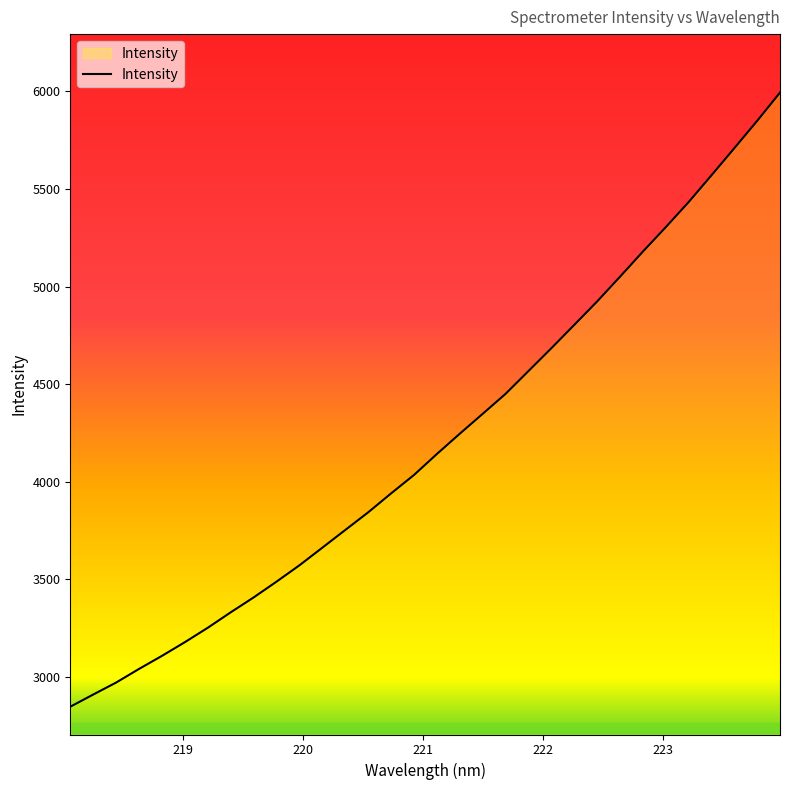

Is this an area chart (filled region under the line)?

No